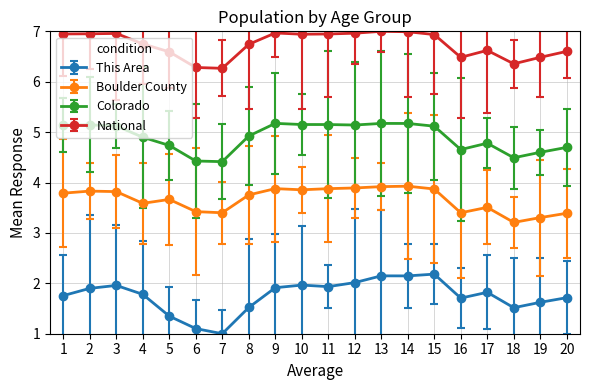

How many series are shown in this chart?

4